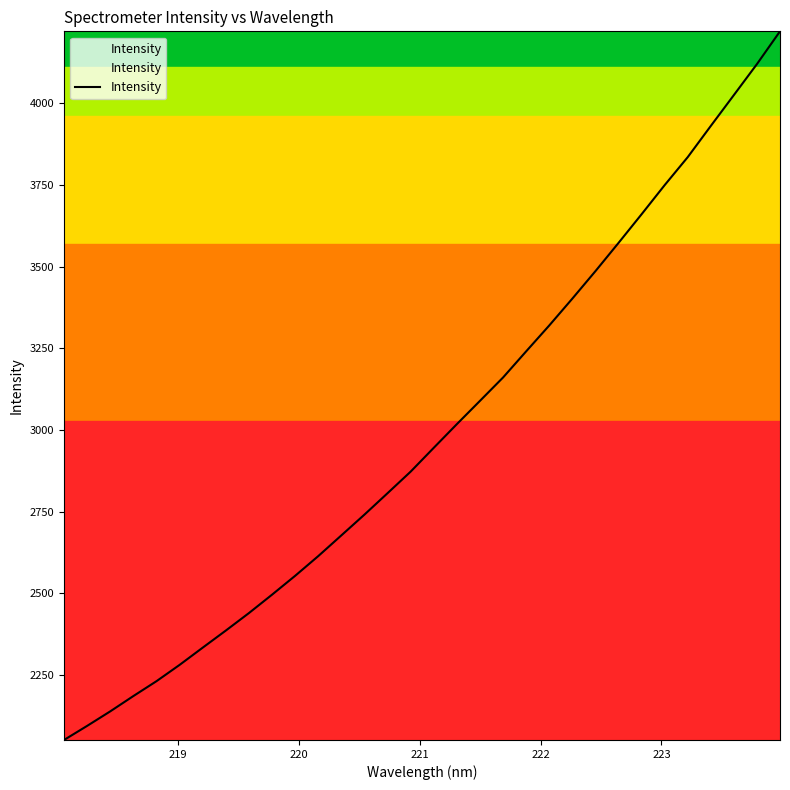

What is the minimum value shown in the chart?

2051.2